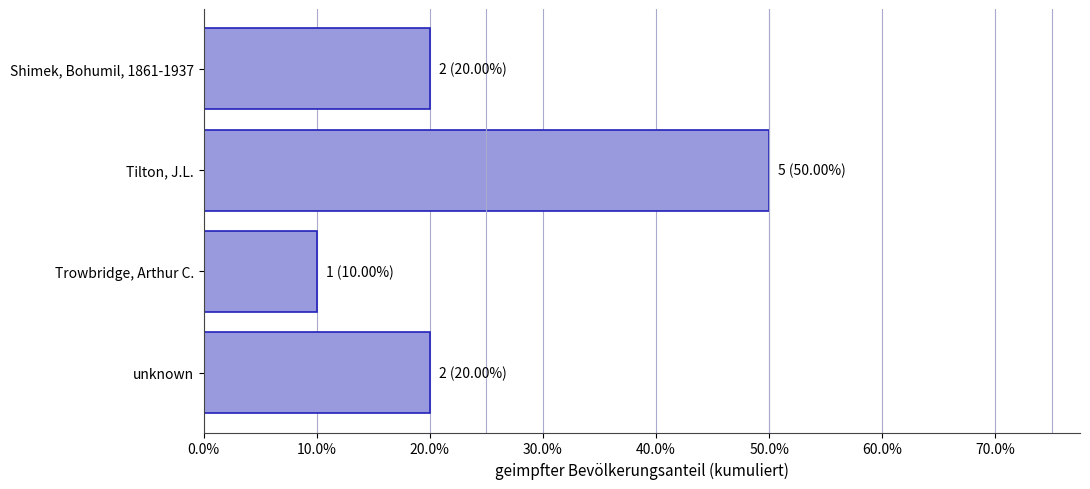

Which category has the highest value across all series?

Tilton, J.L.